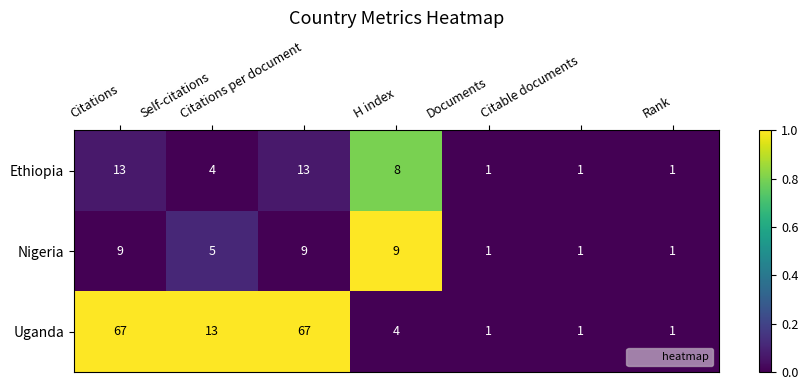

Between Citations per document and H index, which series saw the biggest shift?

Uganda